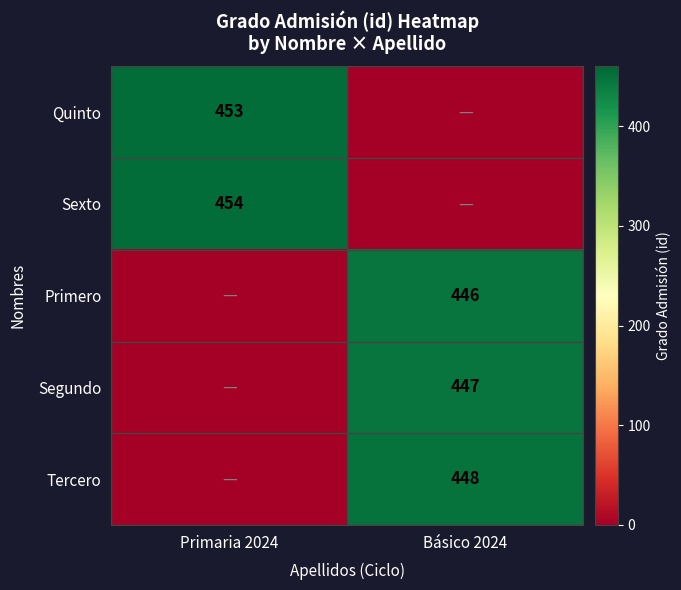

Is the value of Segundo at Básico 2024 greater than the value of Tercero at Básico 2024?

No